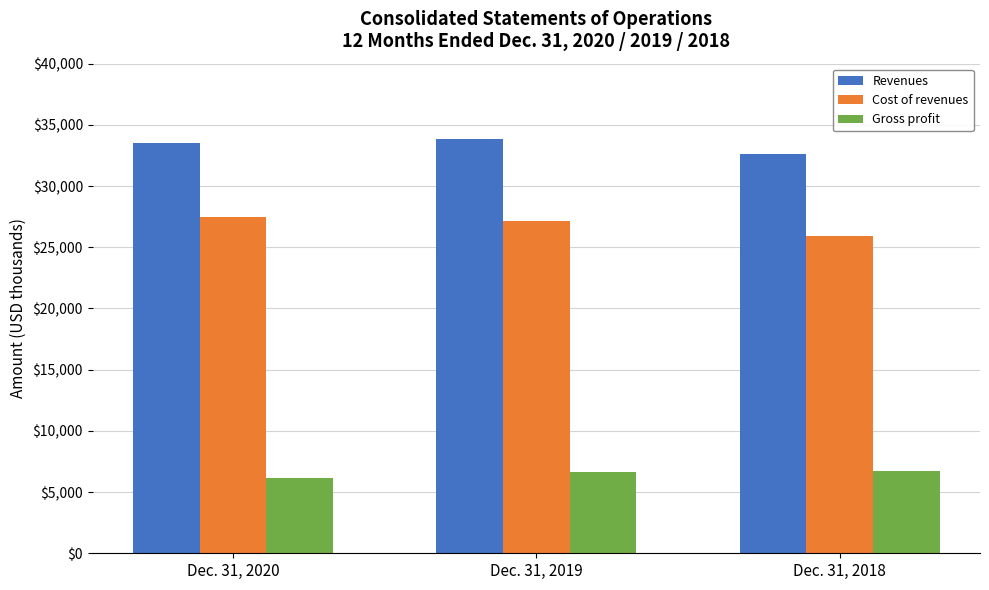

What is the difference between the maximum and second lowest values in the Cost of revenues series?

274